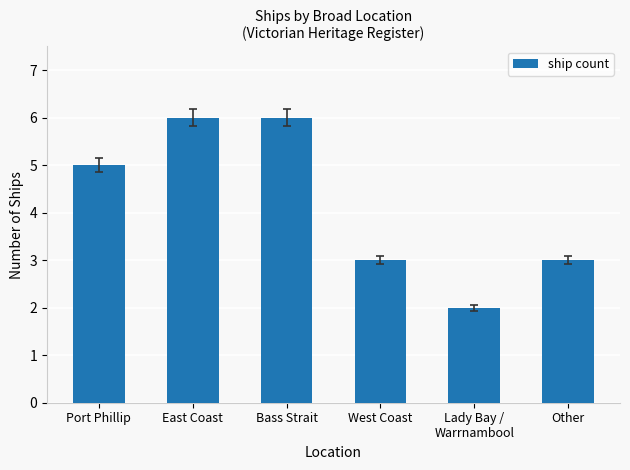

How many values are below 5?

3